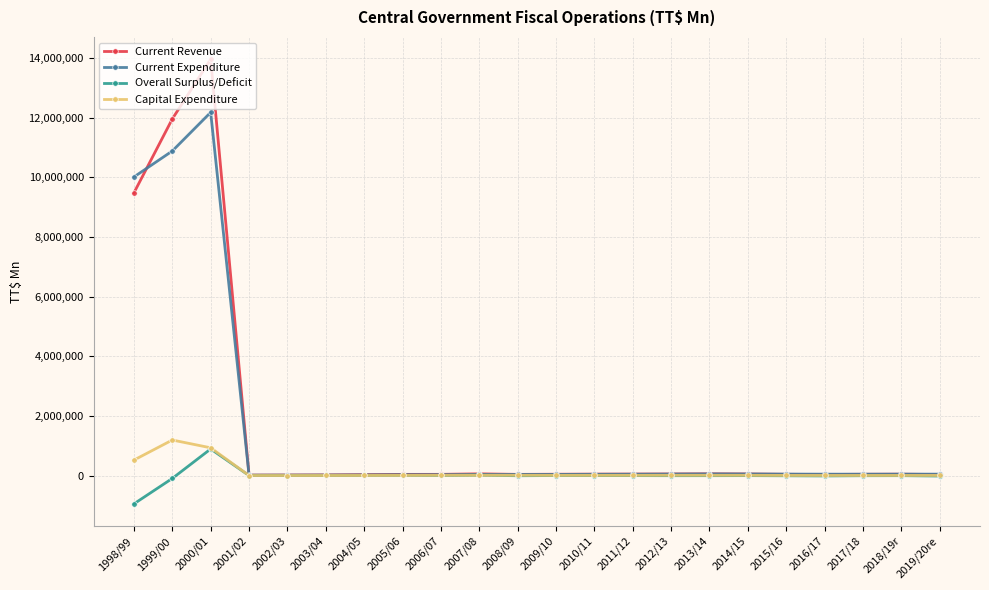

Which series changed the most between 2000/01 and 2006/07?

Current Revenue